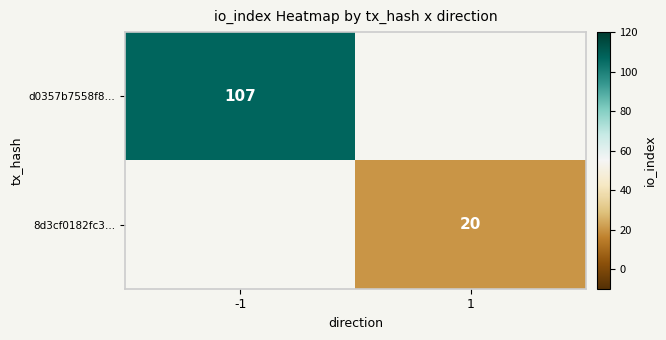

The d0357b7558f8… series shows 60 at -1. True or false?

False